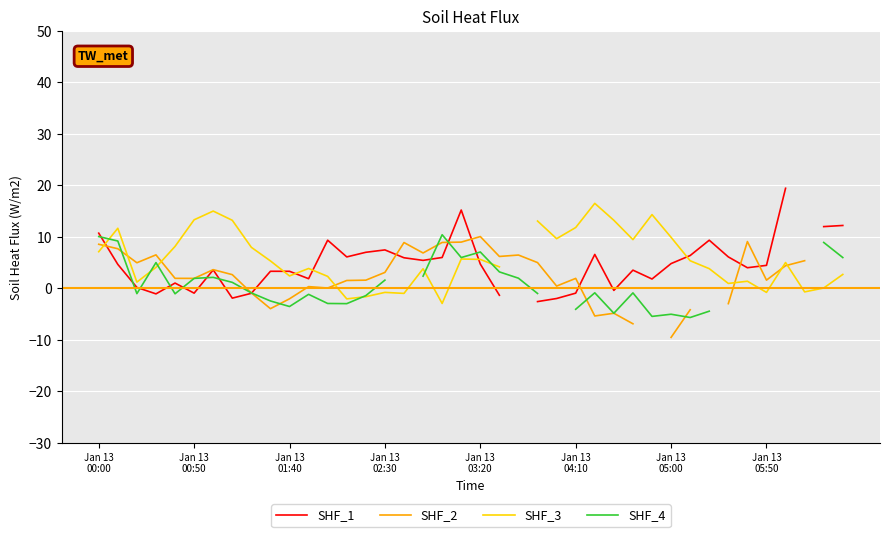

How many positive values does the SHF_2 series have?

28